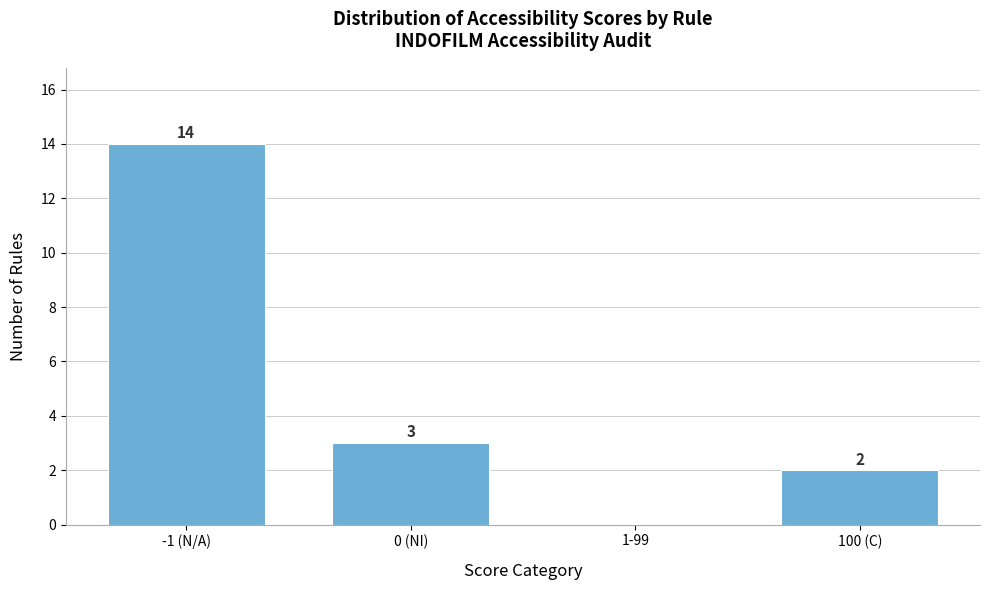

Reading left to right, extract all data points from this chart.

-1 (N/A)=14	0 (NI)=3	1-99=0	100 (C)=2